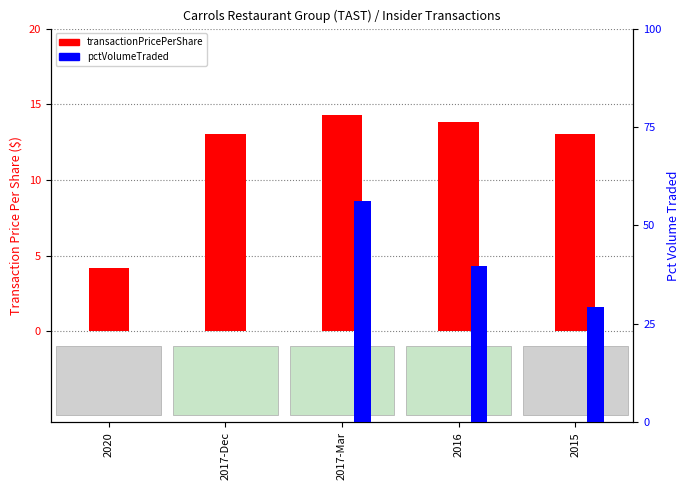

At which category is the sum across all series the highest?

2017-Mar